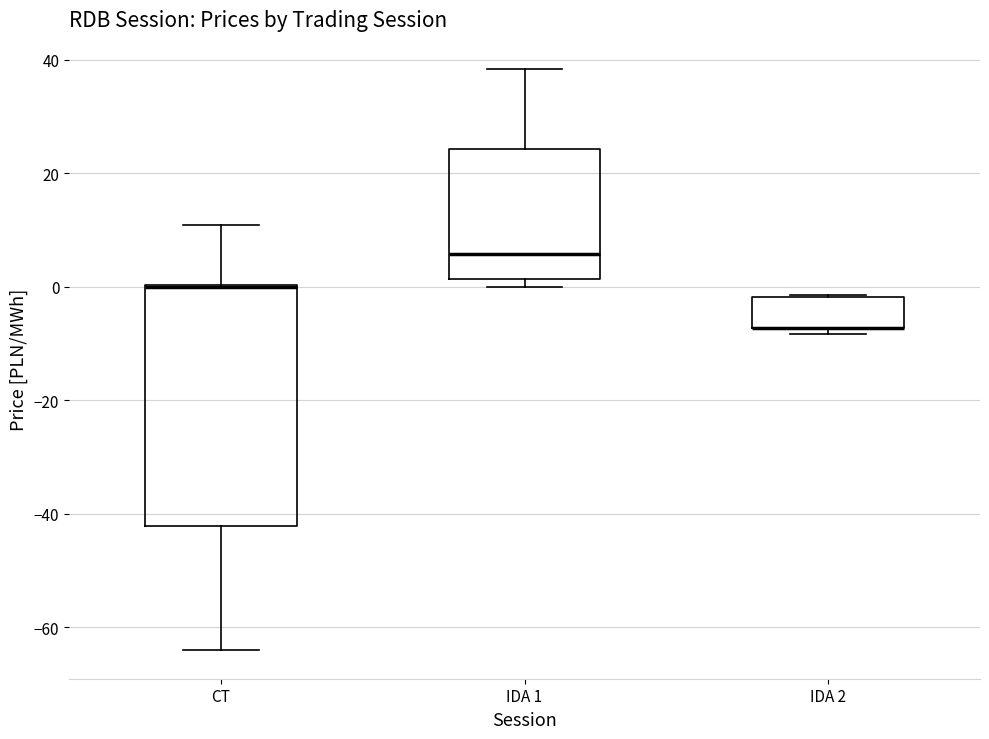

Reading left to right, transcribe this box plot: for each box, give where its median line is, the range the box spans, and where its two whiskers end, as read against the y-axis. The values are not printed on the chart, so give them approximately, as read against the axis.

CT: median 0 (drawn on the box's upper edge), box -42 to 0, whiskers -64 to 10
IDA 1: median 6, box 2 to 24, whiskers 0 to 38
IDA 2: median -8 (drawn on the box's lower edge), box -8 to -2, whiskers -8 (just below the box's lower edge) to -2